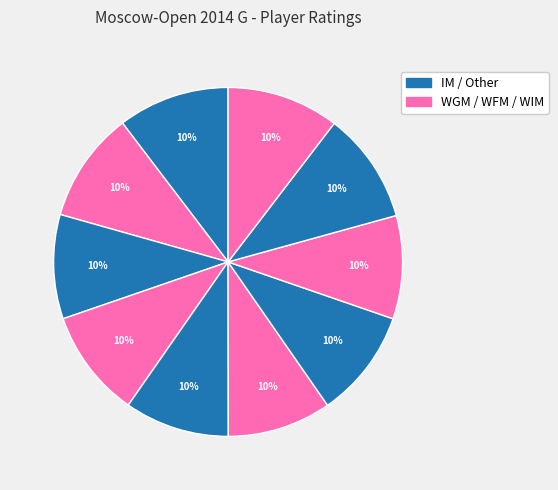

How many slices are in this pie chart?

10